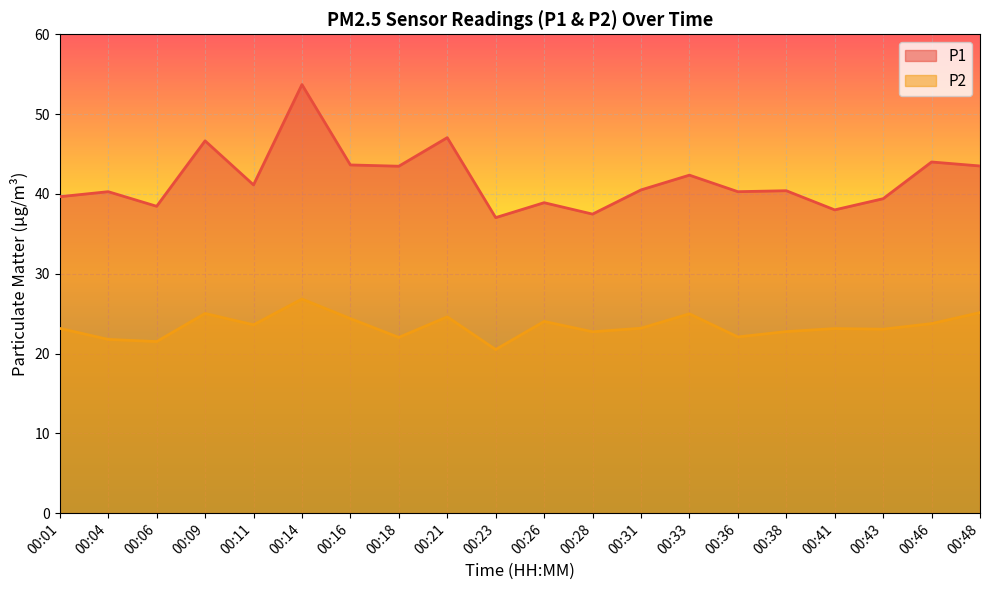

Reading left to right, what are all the values shown in this chart?

P1: 00:01=39.6	00:04=40.3	00:06=38.5	00:09=46.6	00:11=41.1	00:14=53.7	00:16=43.6	00:18=43.5	00:21=47.0	00:23=37.0	00:26=38.9	00:28=37.5	00:31=40.5	00:33=42.4	00:36=40.3	00:38=40.4	00:41=38.0	00:43=39.4	00:46=44.0	00:48=43.5
P2: 00:01=23.1	00:04=21.8	00:06=21.5	00:09=25.0	00:11=23.6	00:14=26.8	00:16=24.4	00:18=22.0	00:21=24.6	00:23=20.5	00:26=24.0	00:28=22.7	00:31=23.2	00:33=25.0	00:36=22.1	00:38=22.8	00:41=23.1	00:43=23.1	00:46=23.8	00:48=25.1